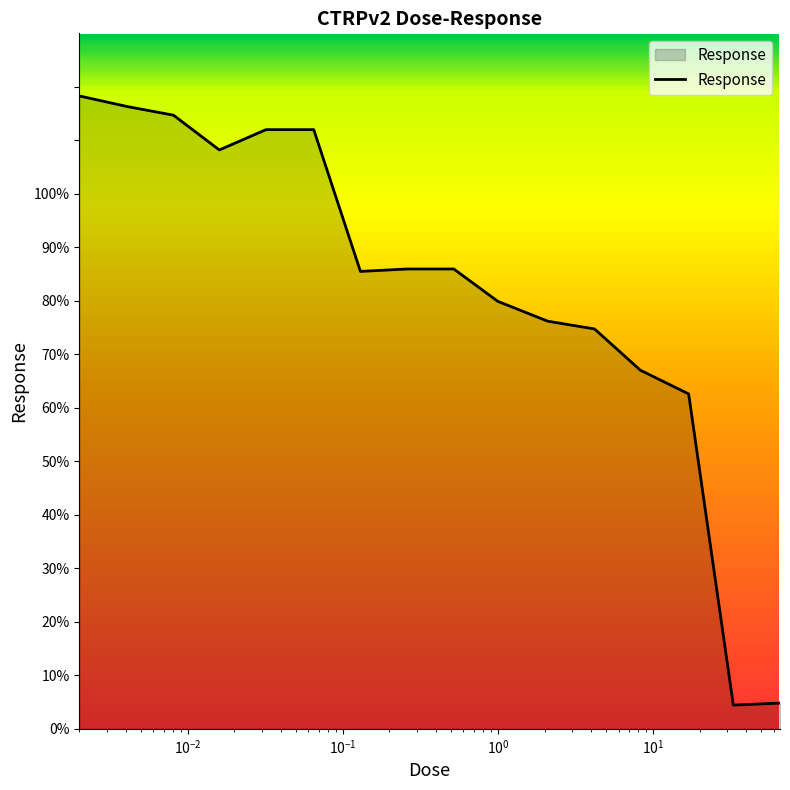

What is the minimum value shown in the chart?

4.4